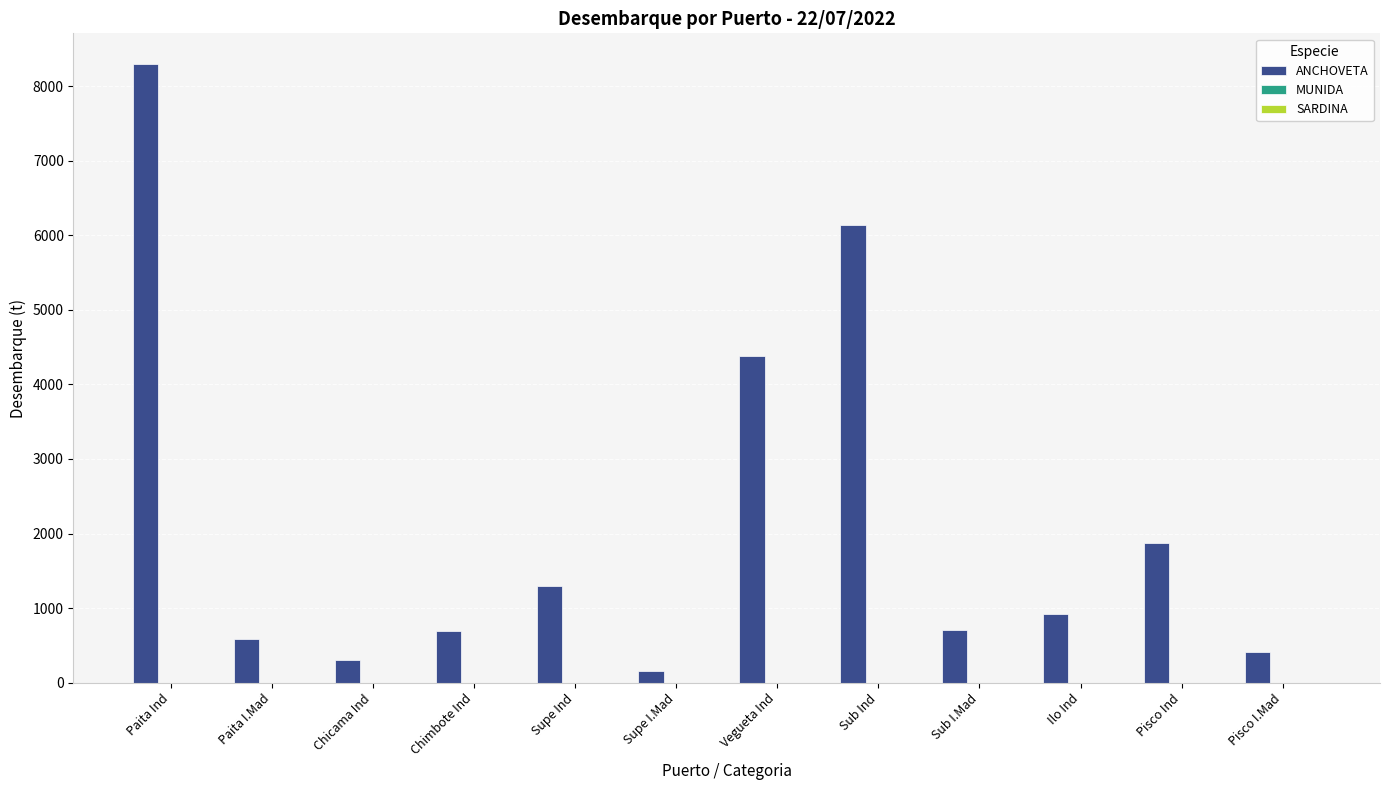

True or false: ANCHOVETA has a value of 1583.9 at Ilo Ind.

False